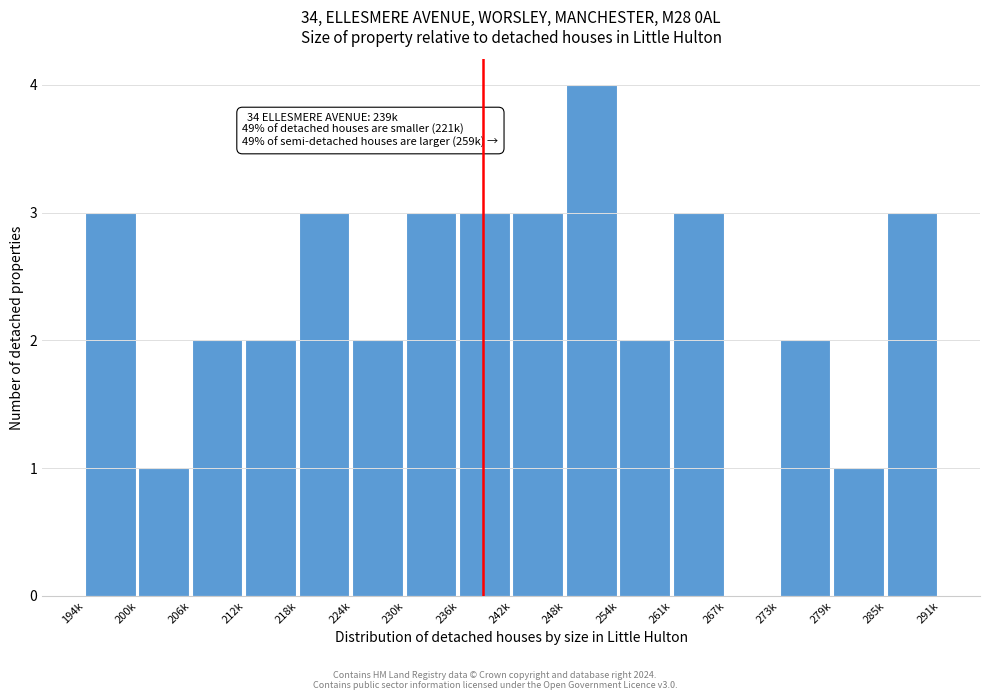

Reading left to right, transcribe all the data shown in this chart.

194k=3	200k=1	206k=2	212k=2	218k=3	224k=2	230k=3	236k=3	242k=3	248k=4	254k=2	261k=3	267k=0	273k=2	279k=1	285k=3